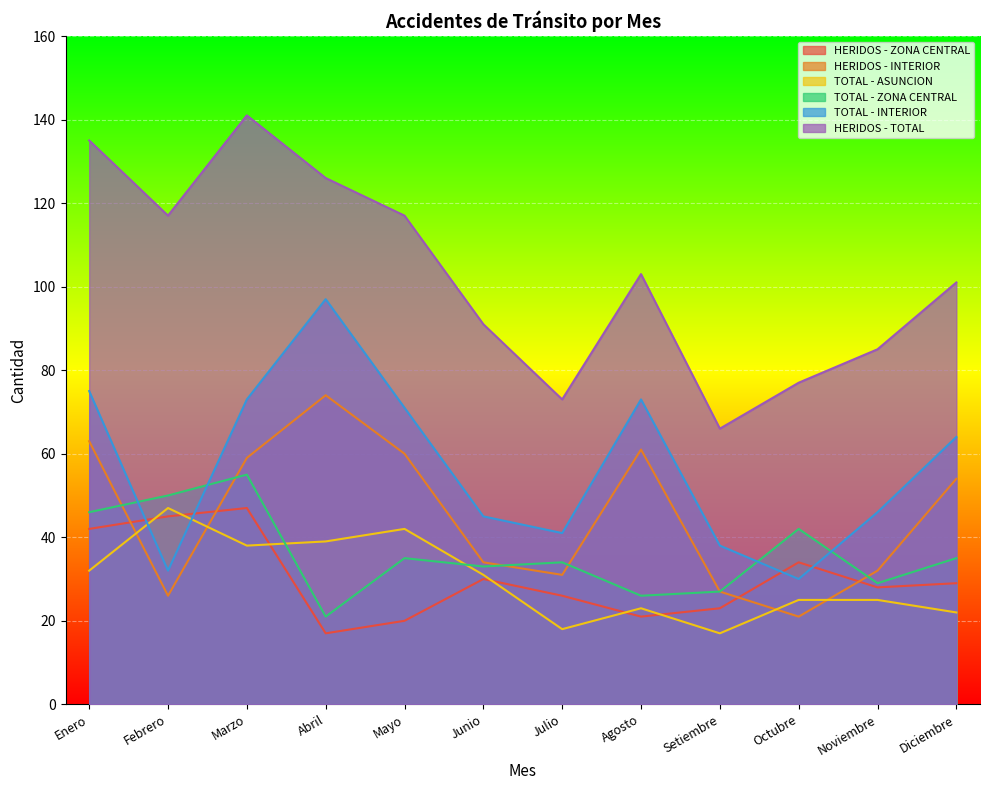

At which category does TOTAL - INTERIOR reach its first local peak?

Abril